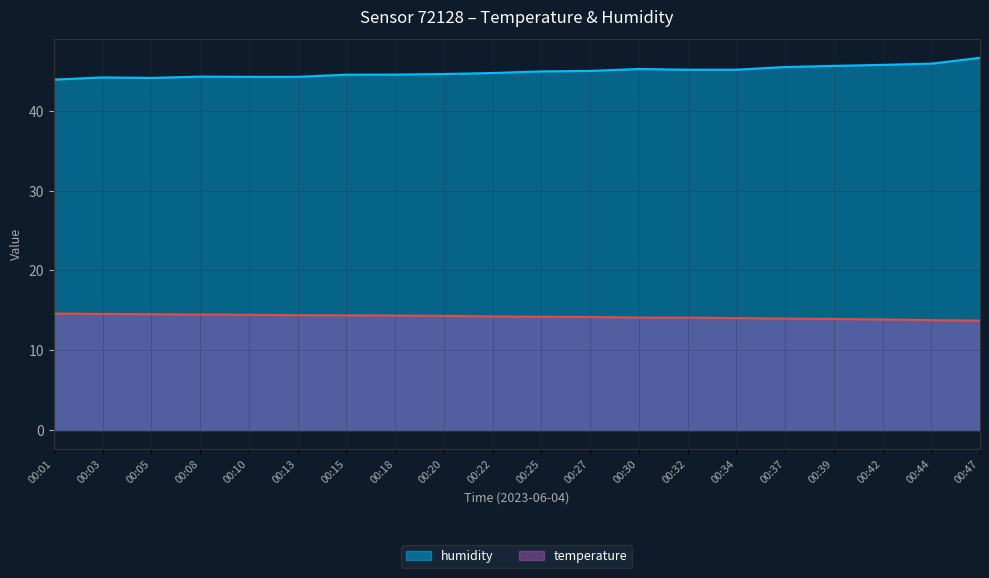

What are all the series names shown in the legend?

humidity, temperature